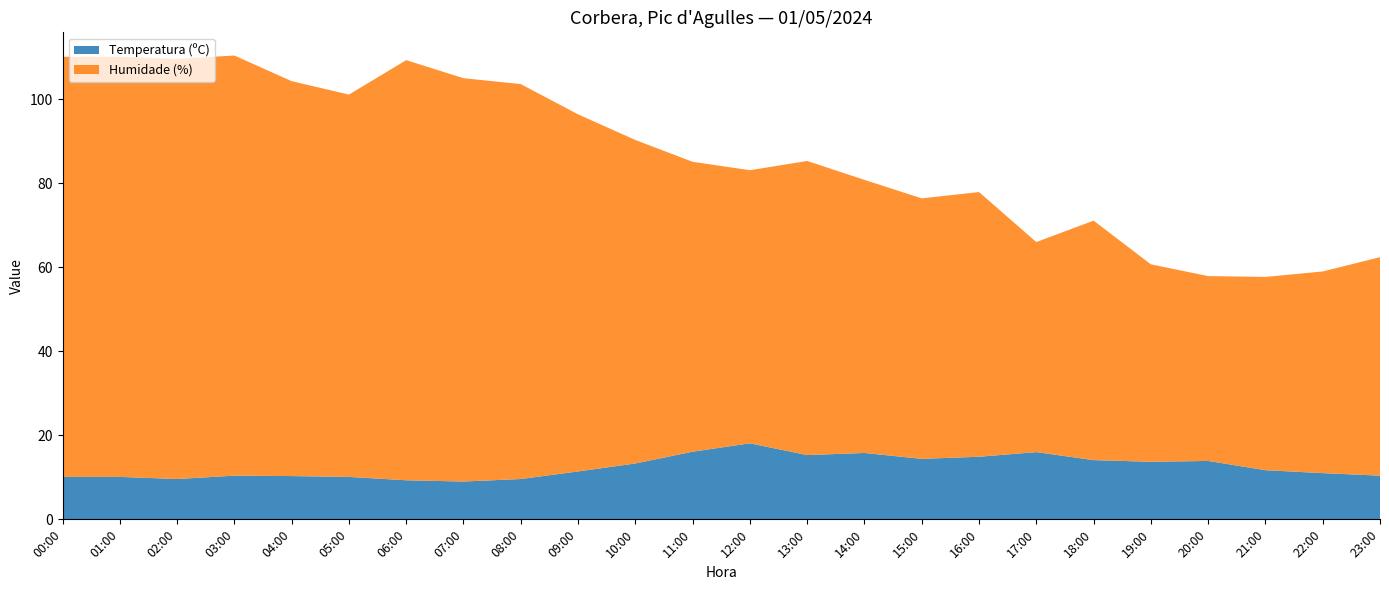

Reading left to right, what are all the values shown in this chart?

Temperatura (ºC): 10.1	10.1	9.6	10.4	10.3	10.1	9.3	9.0	9.6	11.4	13.3	16.1	18.1	15.3	15.8	14.4	14.9	16.0	14.1	13.7	13.9	11.7	11.0	10.4
Humidade (%): 100.0	100.0	100.0	100.0	94.0	91.0	100.0	96.0	94.0	85.0	77.0	69.0	65.0	70.0	65.0	62.0	63.0	50.0	57.0	47.0	44.0	46.0	48.0	52.0